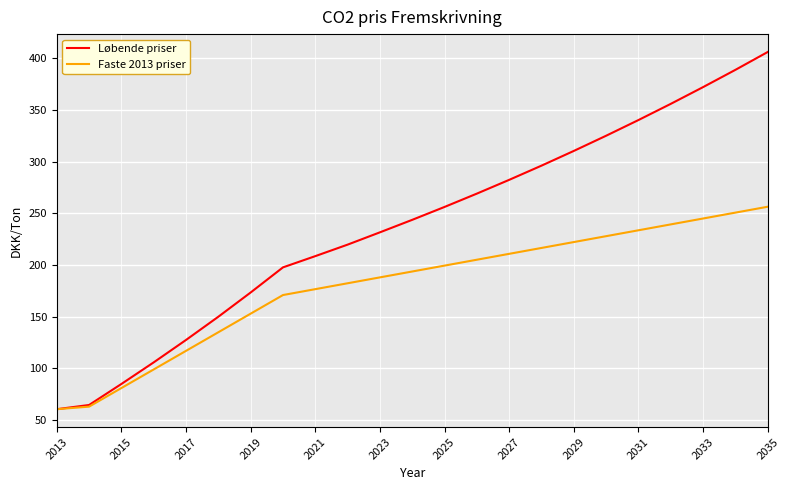

Which series has the largest total across all categories?

Løbende priser